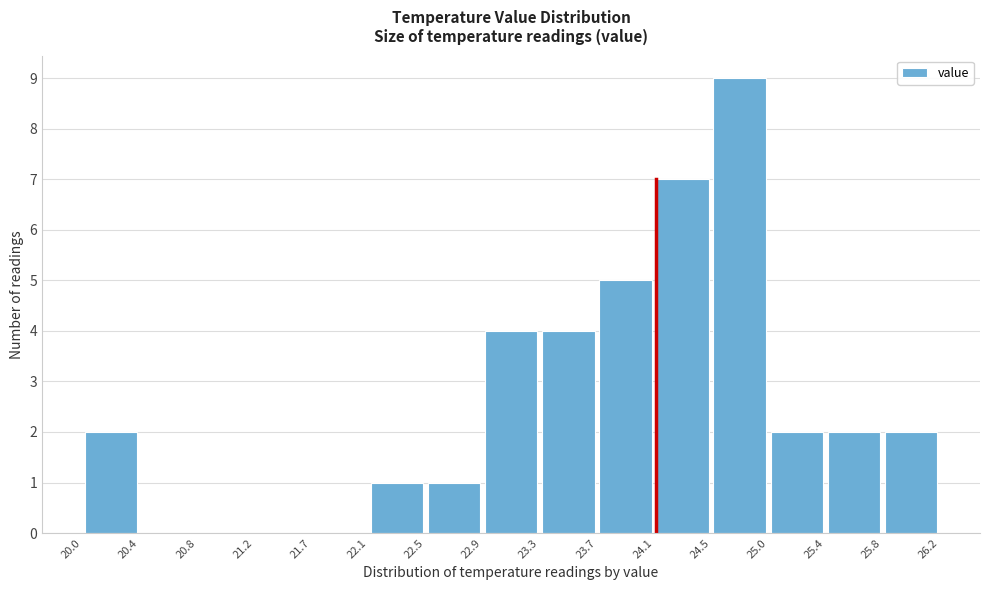

Which range on the x-axis has the tallest bar?

24.5 to 25.0